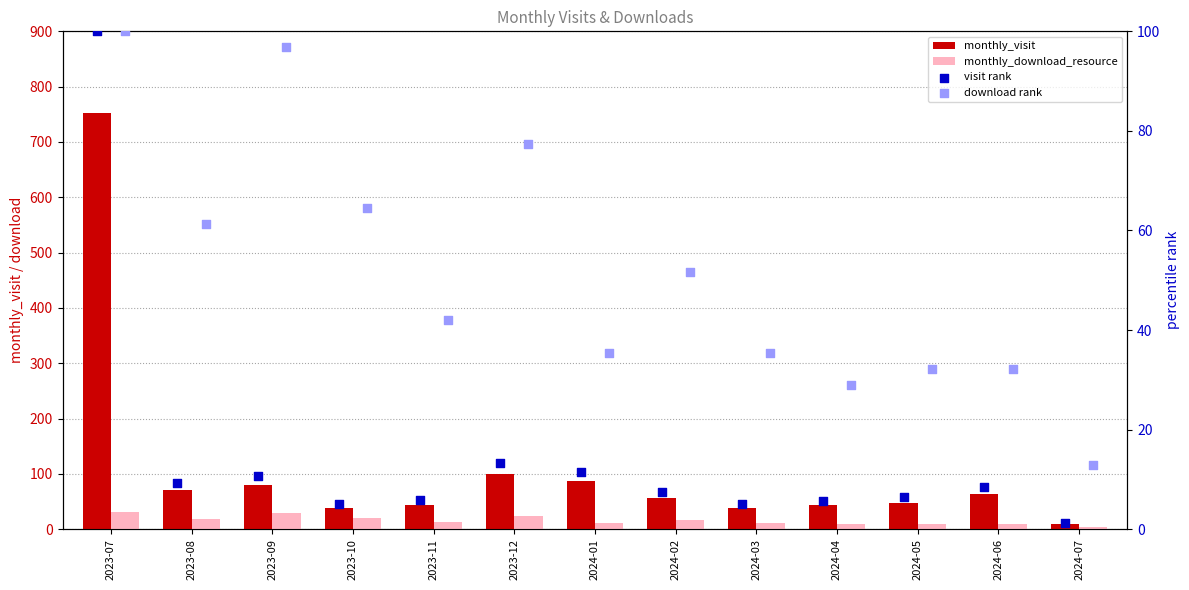

What are all the series names shown in the legend?

monthly_visit, monthly_download_resource, visit rank, download rank